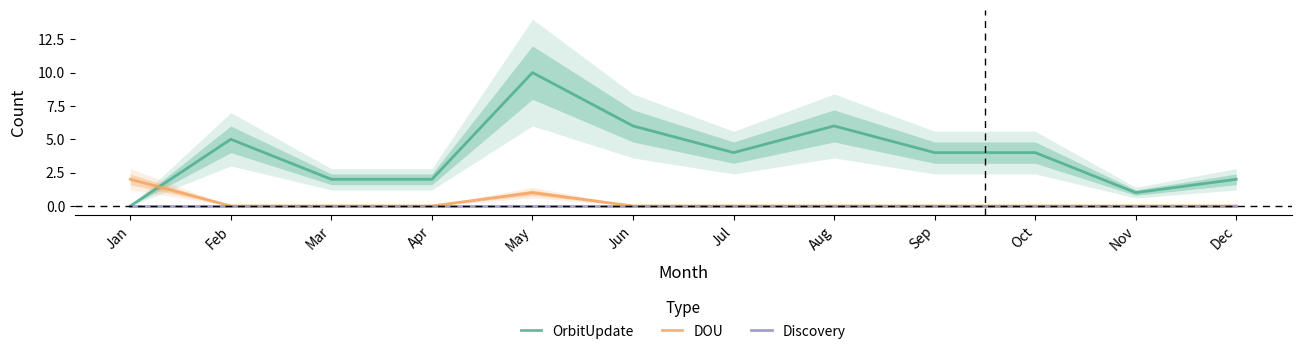

Is it true that DOU equals 0 at Jul?

True